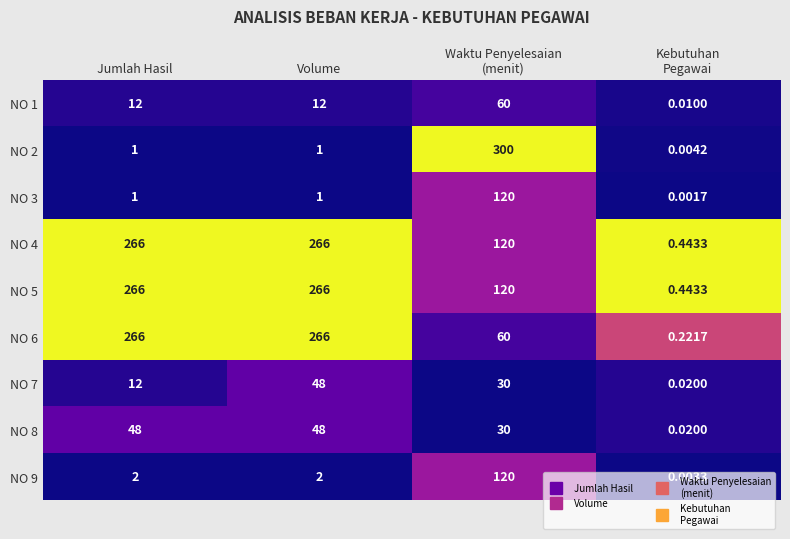

What is the total value across all series at Jumlah Hasil?

874.0